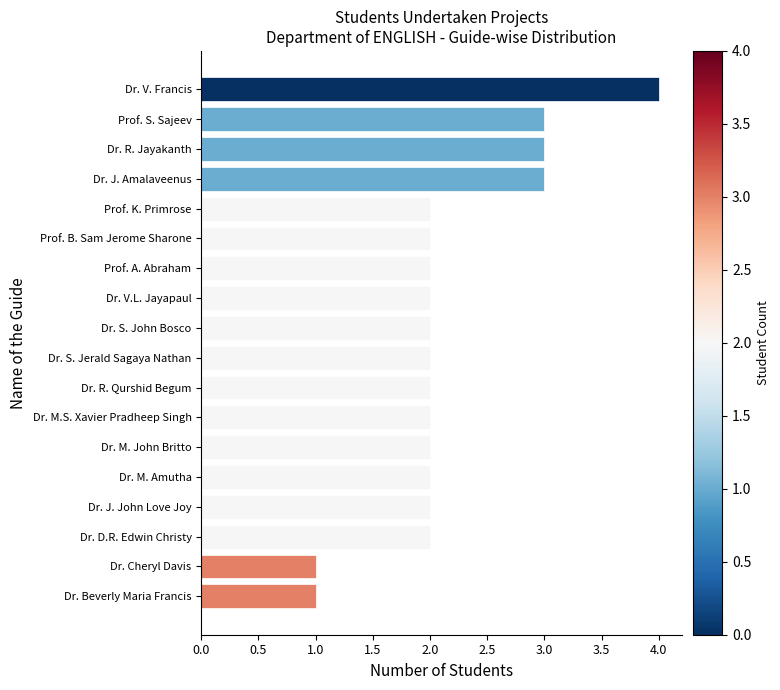

What is the value of the 17th bar from the top?

1